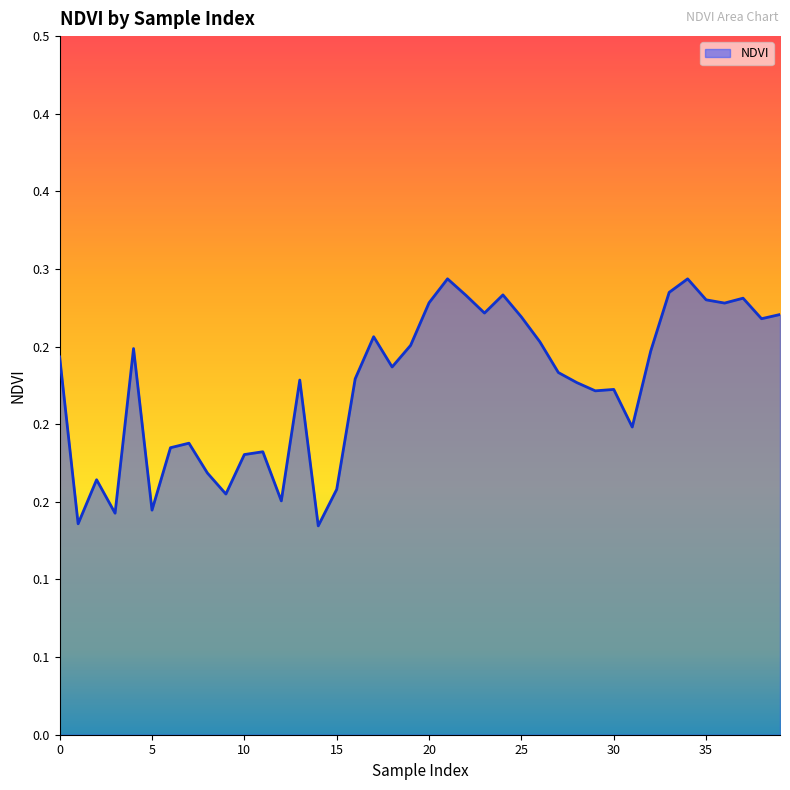

How many interior local peaks (higher than both neighbors) does the data have?

11